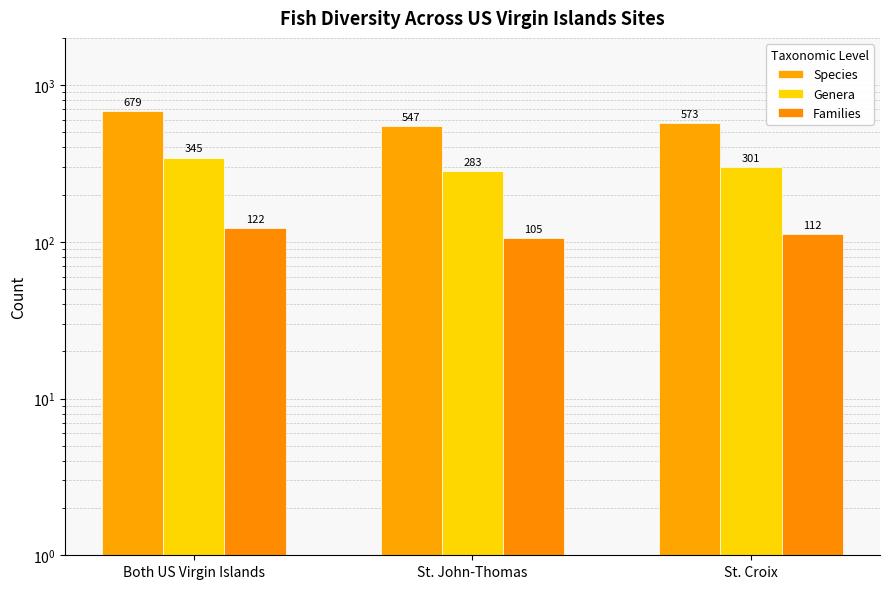

Rank the series by their average value, from lowest to highest.

Families, Genera, Species